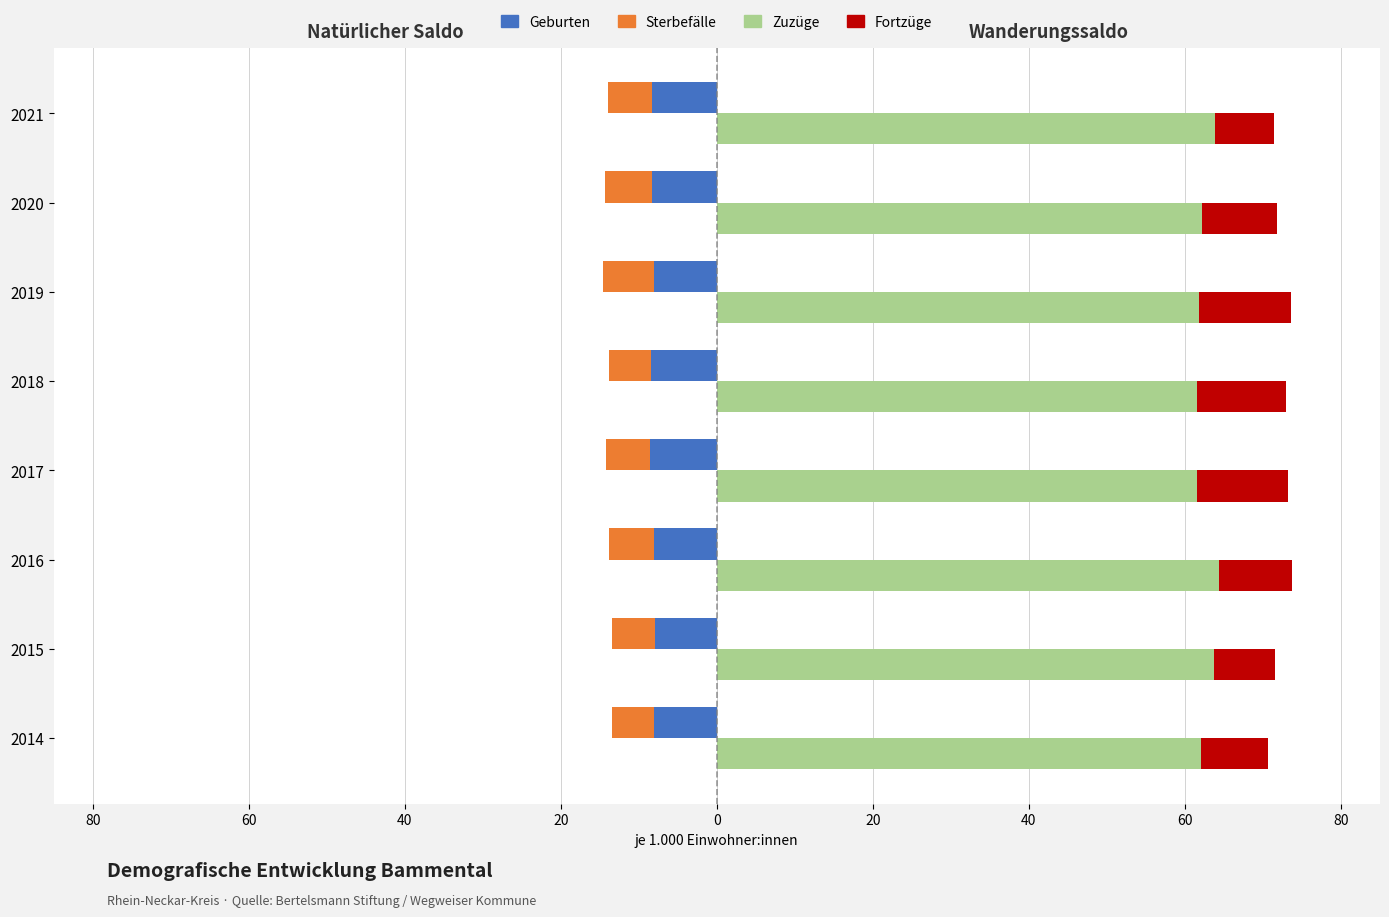

What is the highest value of the Geburten series?

-7.9